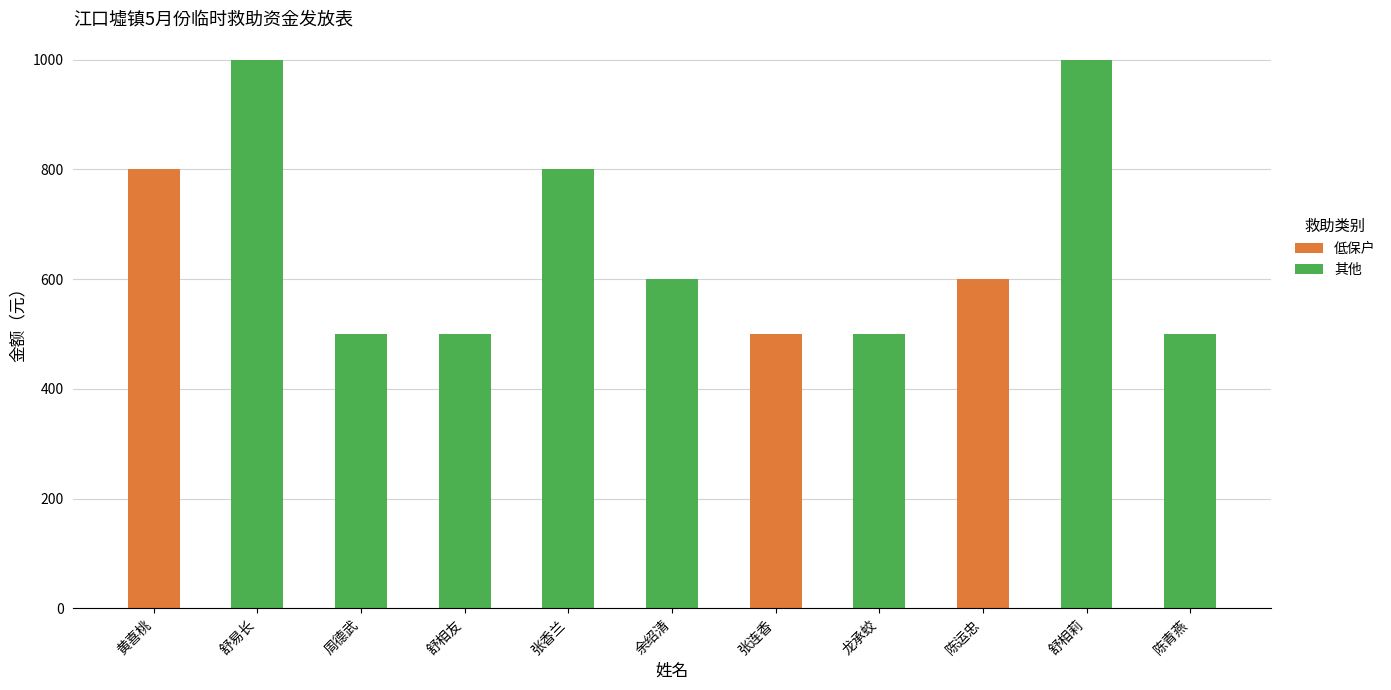

Where is 低保户 nearest to the value 400?

张连香